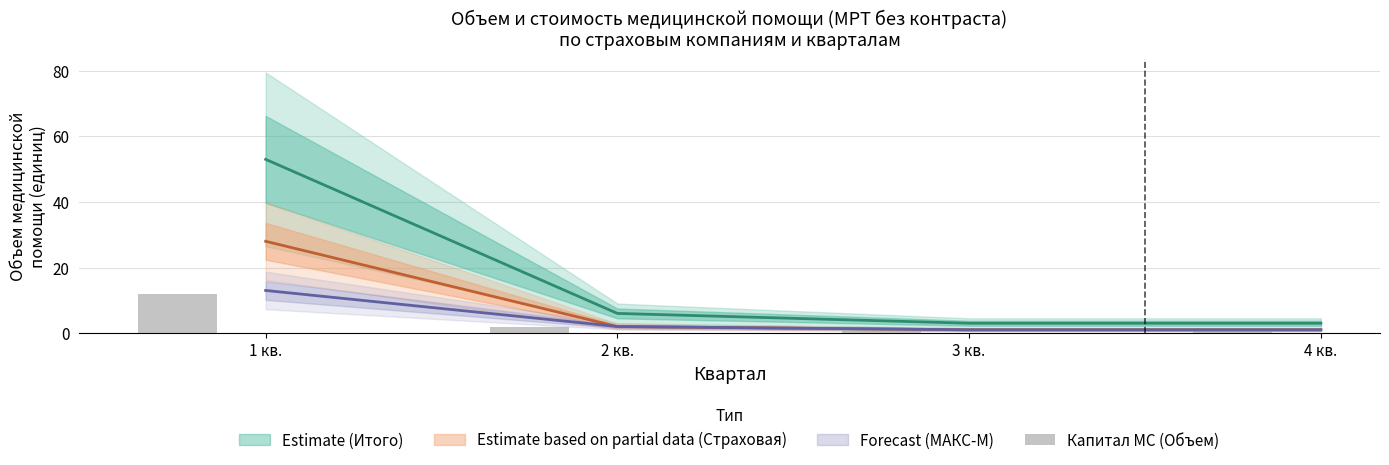

What is the label of the 2nd bar from the right?

3 кв.